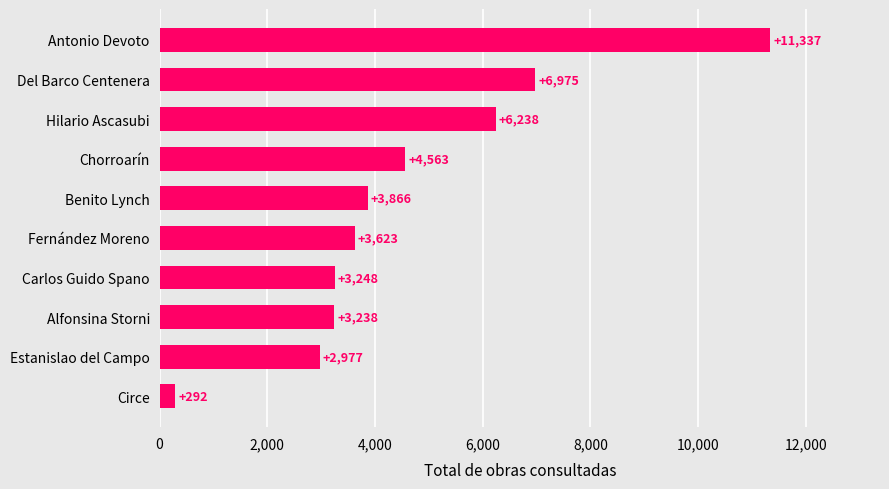

List the labels in order of value, smallest first.

Circe, Estanislao del Campo, Alfonsina Storni, Carlos Guido Spano, Fernández Moreno, Benito Lynch, Chorroarín, Hilario Ascasubi, Del Barco Centenera, Antonio Devoto